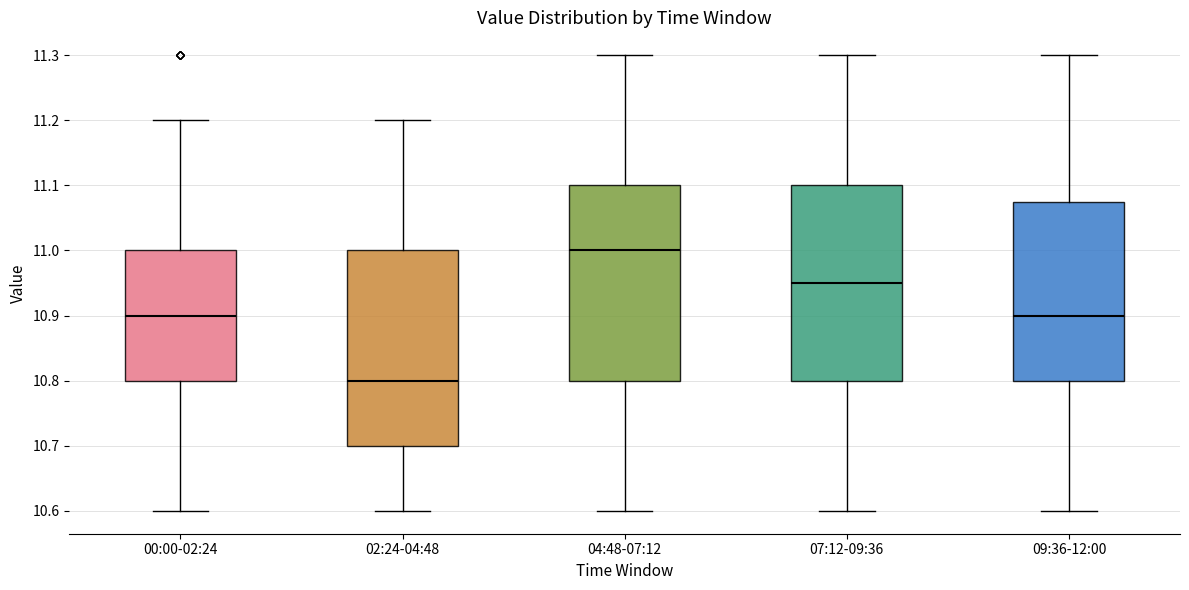

Reading left to right, transcribe this box plot: for each box, give where its median line is, the range the box spans, and where its two whiskers end, as read against the y-axis. The values are not printed on the chart, so give them approximately, as read against the axis.

00:00-02:24: median 10.90, box 10.80 to 11.00, whiskers 10.60 to 11.20
02:24-04:48: median 10.80, box 10.70 to 11.00, whiskers 10.60 to 11.20
04:48-07:12: median 11.00, box 10.80 to 11.10, whiskers 10.60 to 11.30
07:12-09:36: median 10.95, box 10.80 to 11.10, whiskers 10.60 to 11.30
09:36-12:00: median 10.90, box 10.80 to 11.08, whiskers 10.60 to 11.30